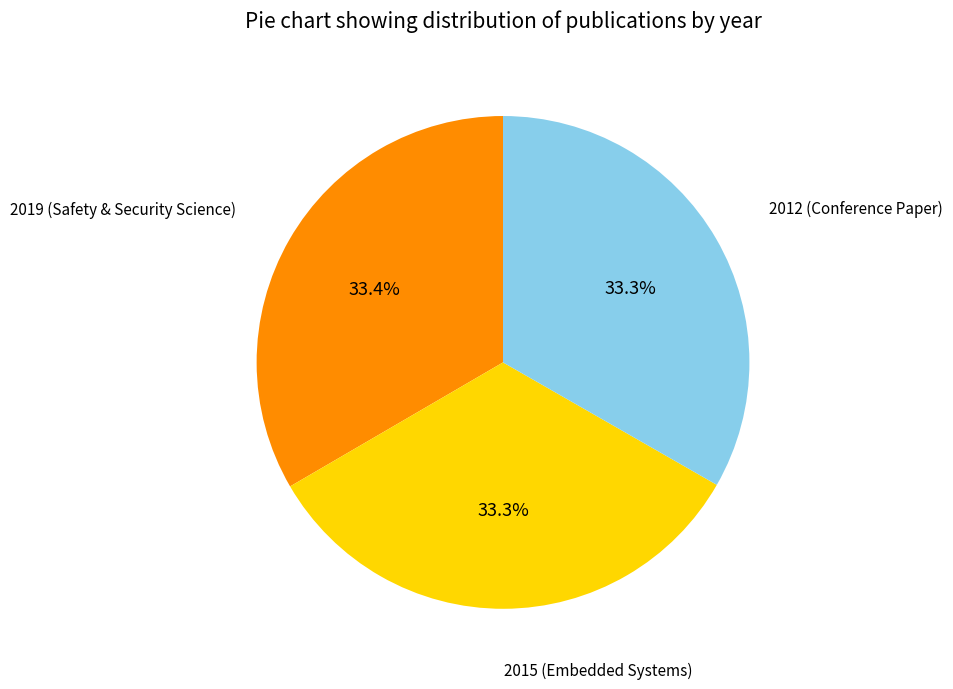

Approximately how many times larger is the value at 2019 (Safety & Security Science) compared to 2012 (Conference Paper)?

1.0